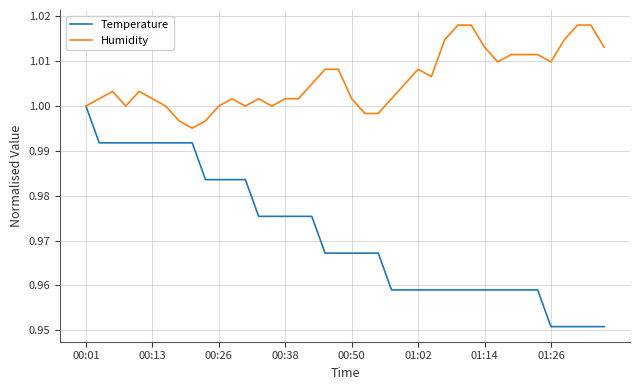

Which series has the widest spread of values?

Temperature